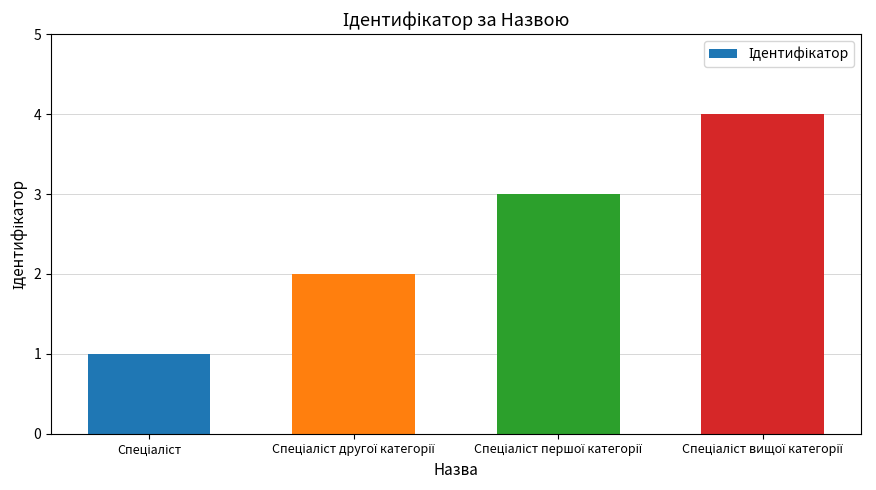

Are the bars horizontal?

No